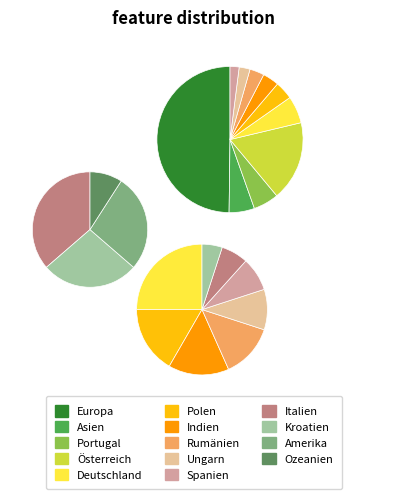

Which slice is the smallest?

Ozeanien